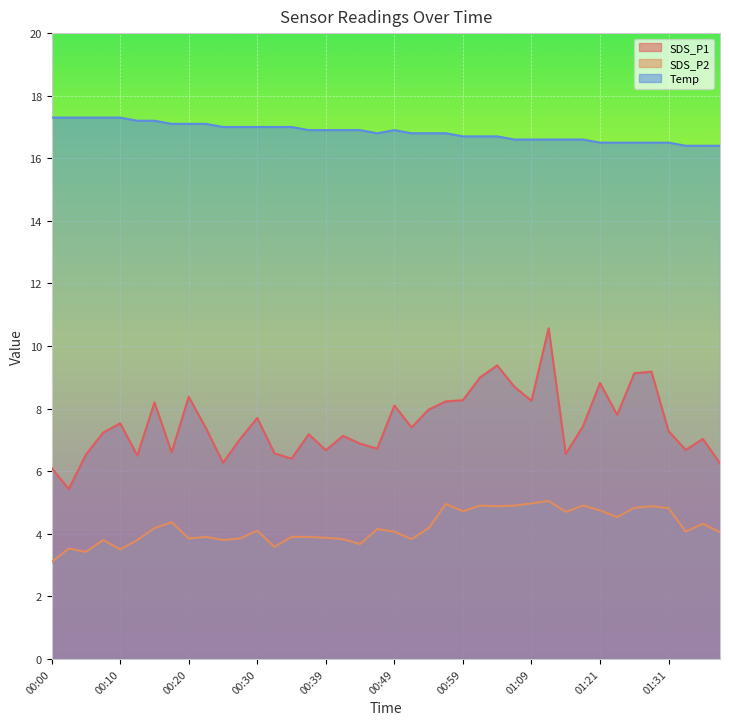

What are all the series names shown in the legend?

SDS_P1, SDS_P2, Temp